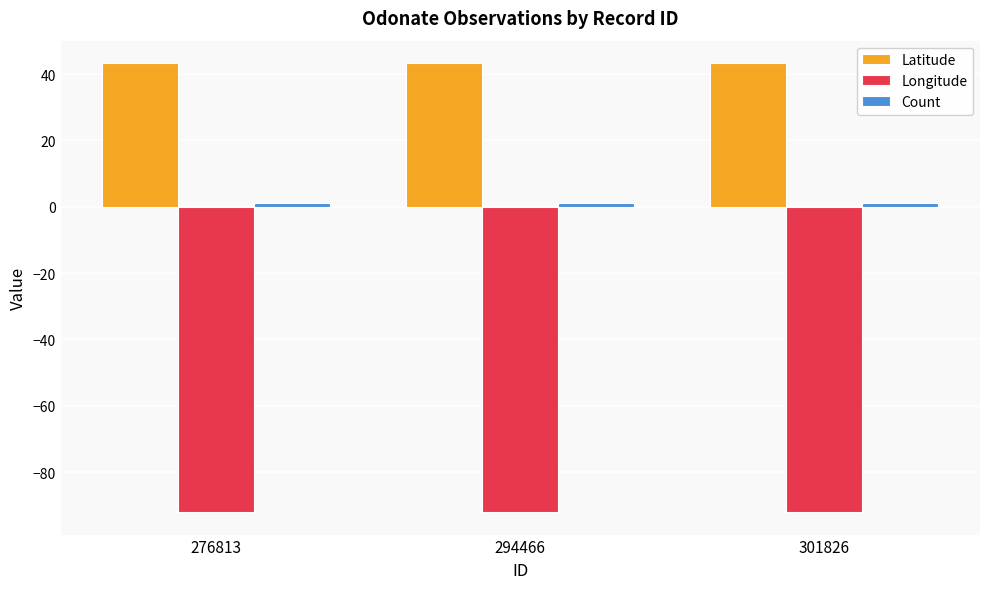

How many groups of bars are there?

3